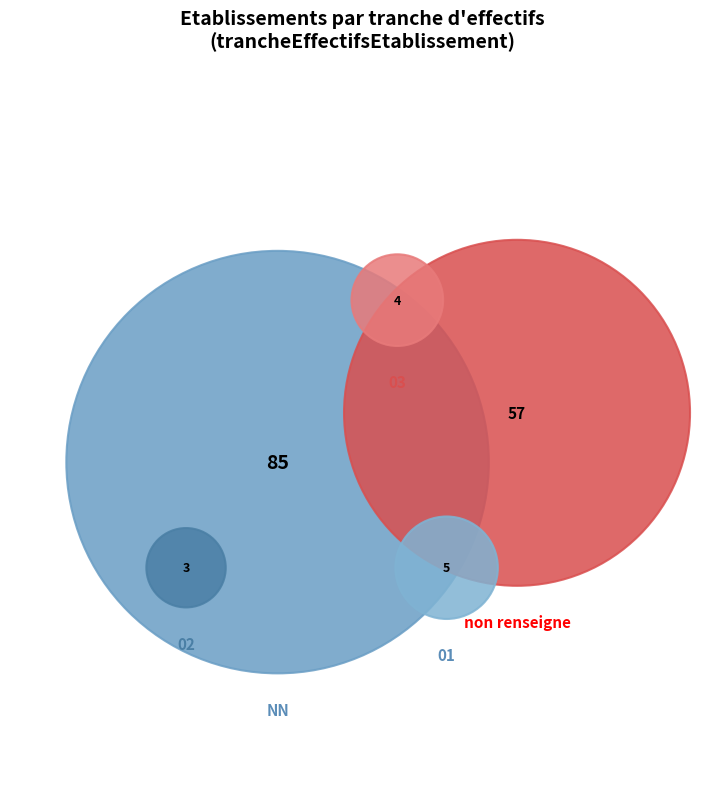

How many slices are in this pie chart?

5